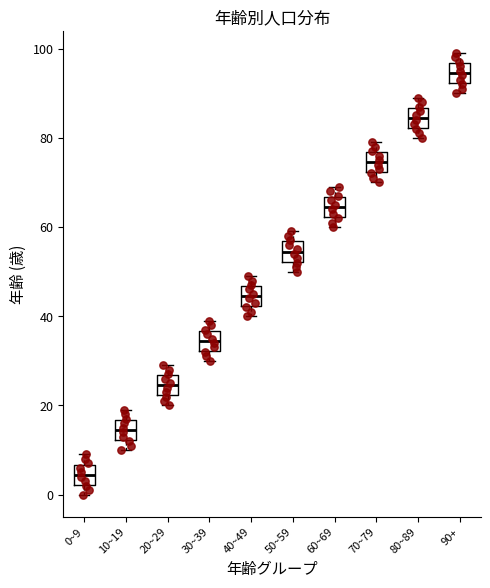

Which box's median line is the highest?

90+